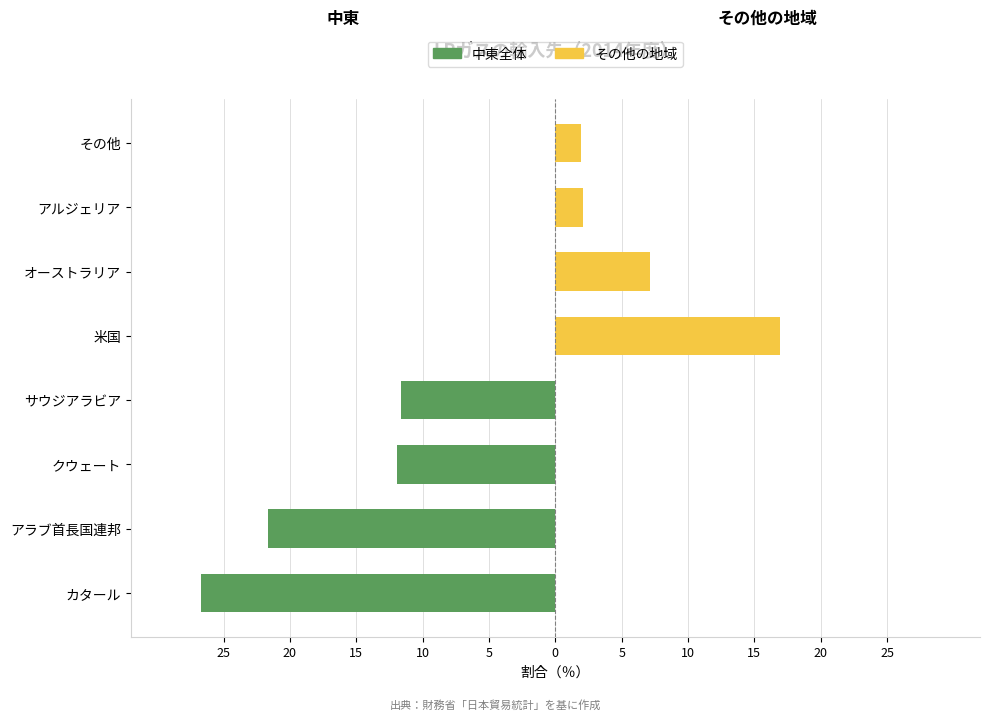

What are all the series names shown in the legend?

中東全体, その他の地域